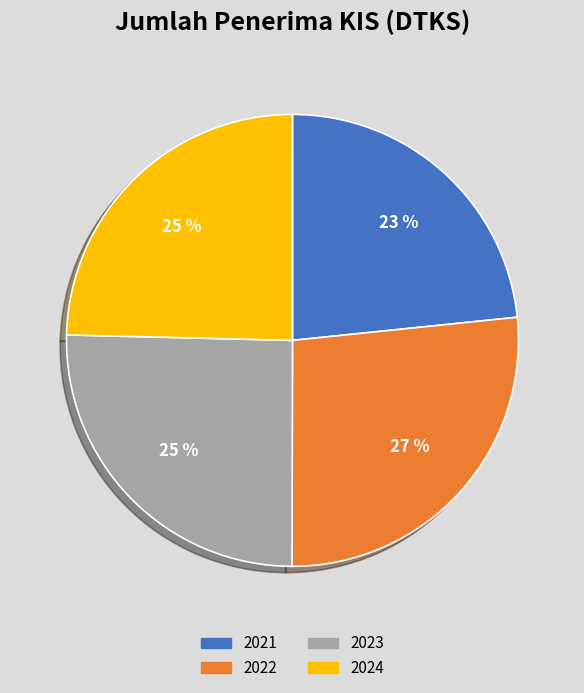

Which category has the smallest portion of the pie?

2021